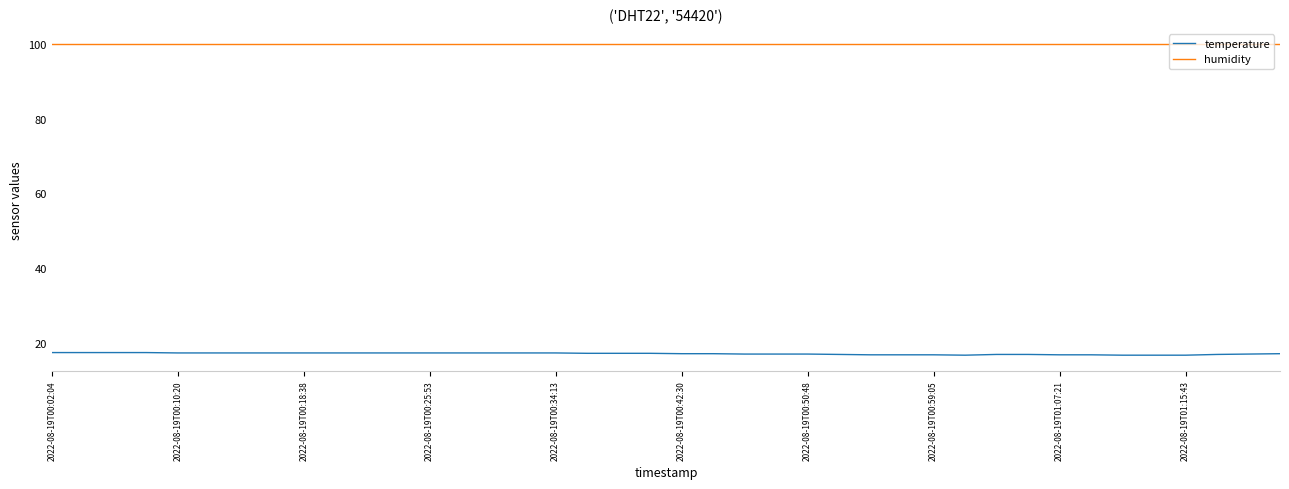

What is the greatest value displayed?

99.9